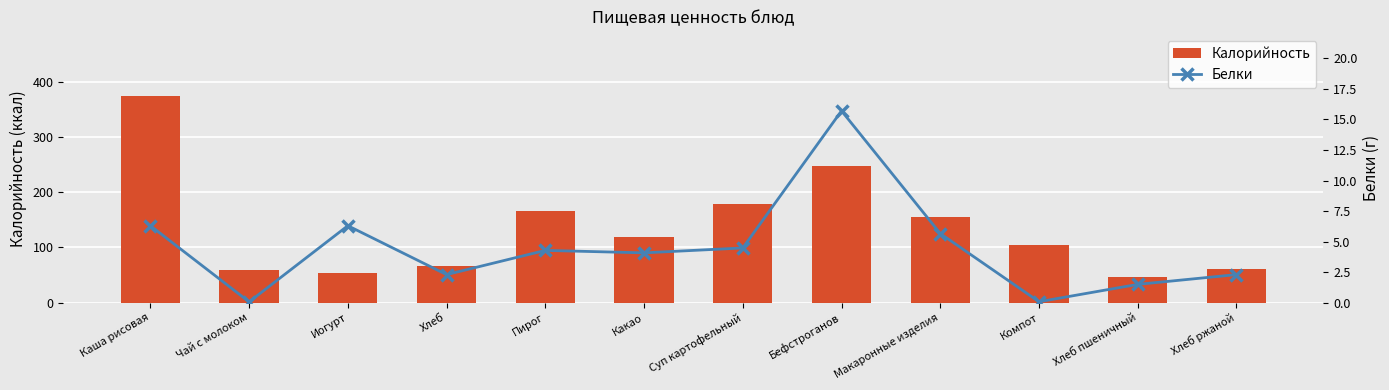

How many groups of bars are there?

12